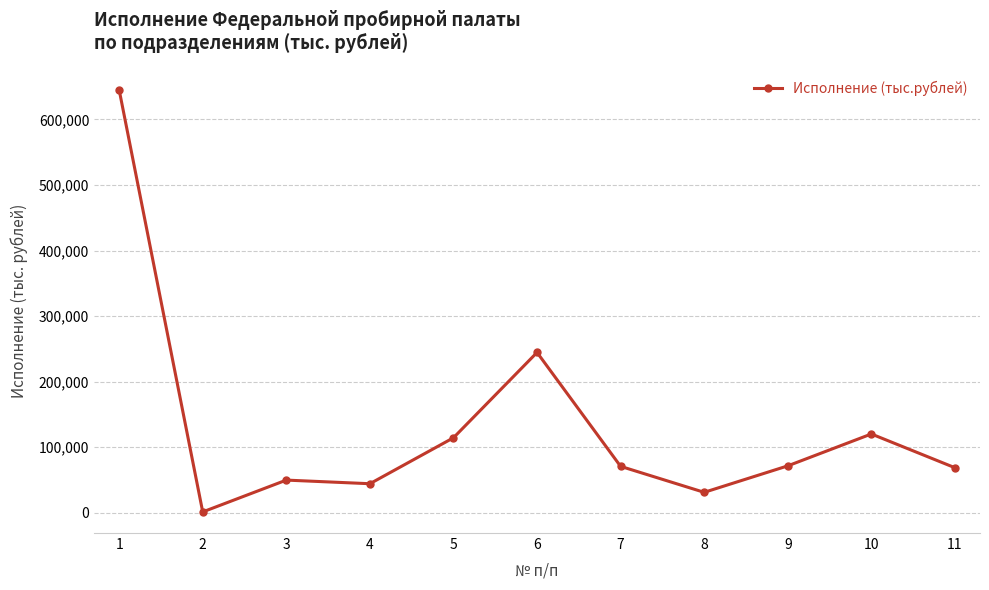

Which category has the lowest value across all series?

2